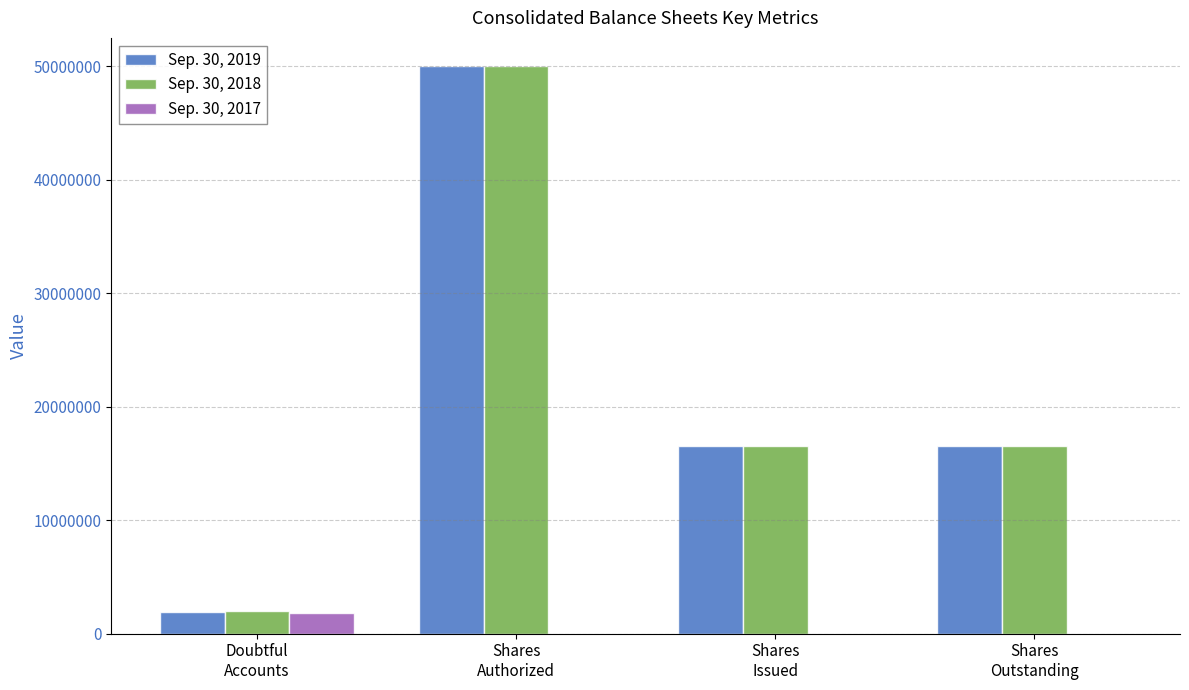

What is the highest value of the Sep. 30, 2019 series?

50000000